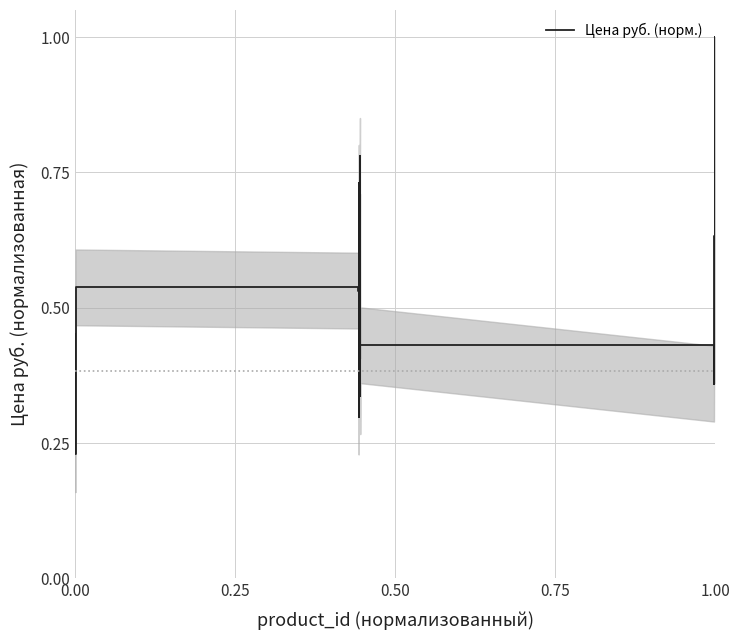

How many values are between 0 and 1?

20